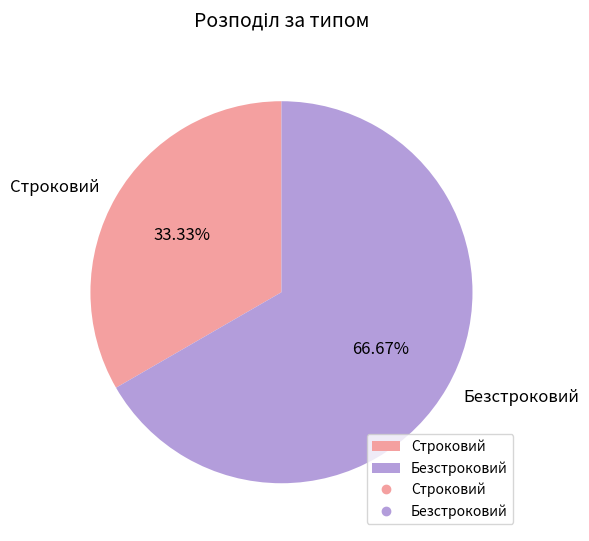

What is the ratio of the value at Безстроковий to the value at Строковий?

2.0